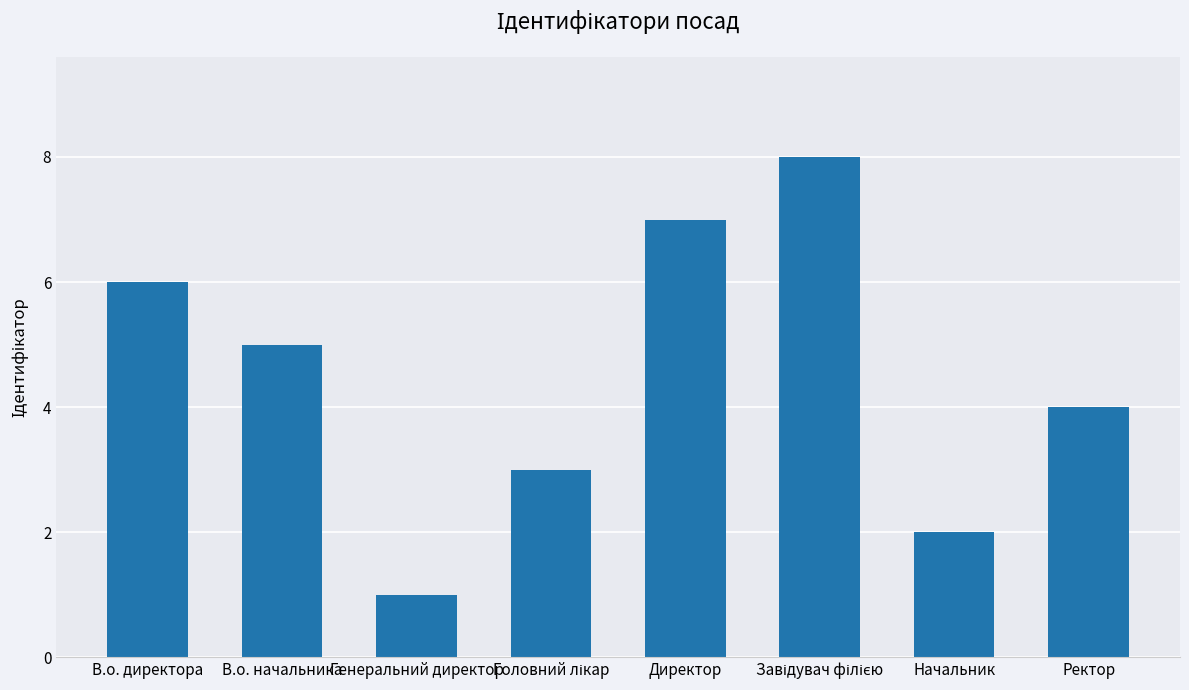

The value at В.о. директора is 4. True or false?

False